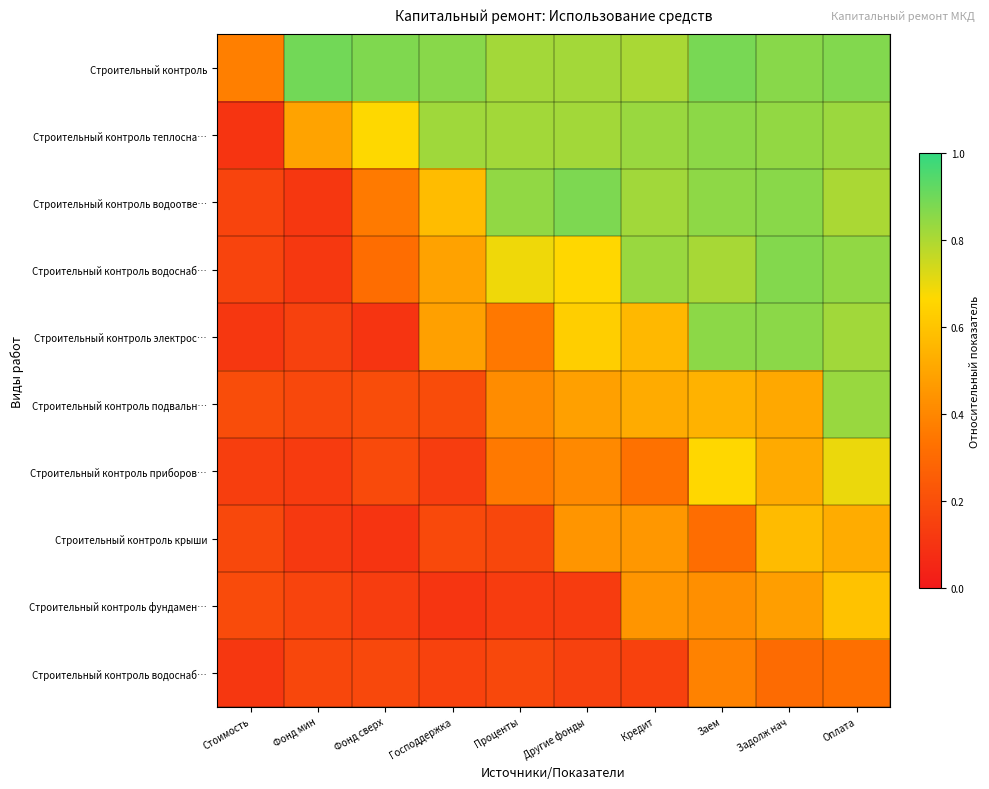

At how many categories does at least one series exceed 0?

10